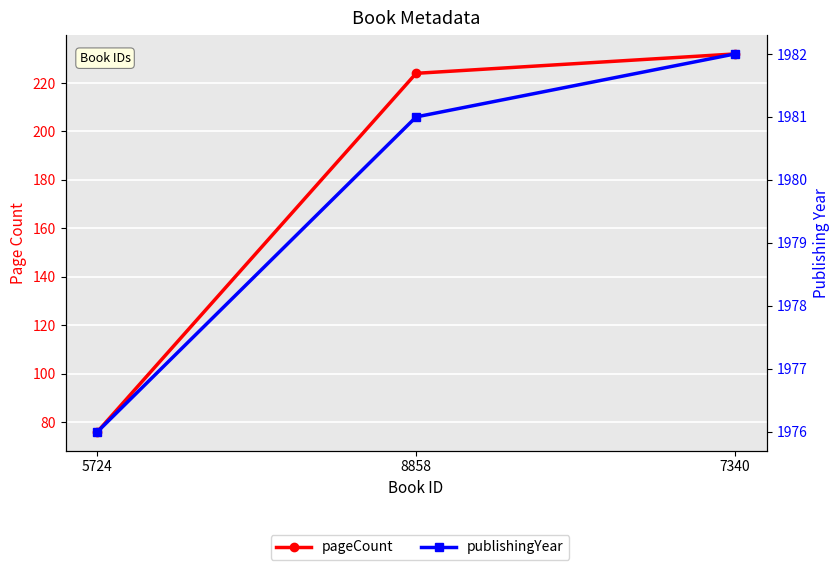

What is the label of the 1st point from the left?

5724